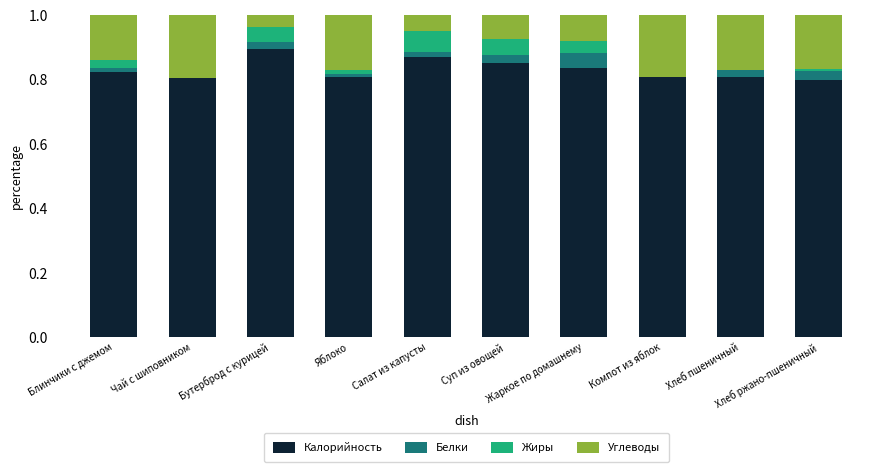

What is the sum of all Белки values?

0.2